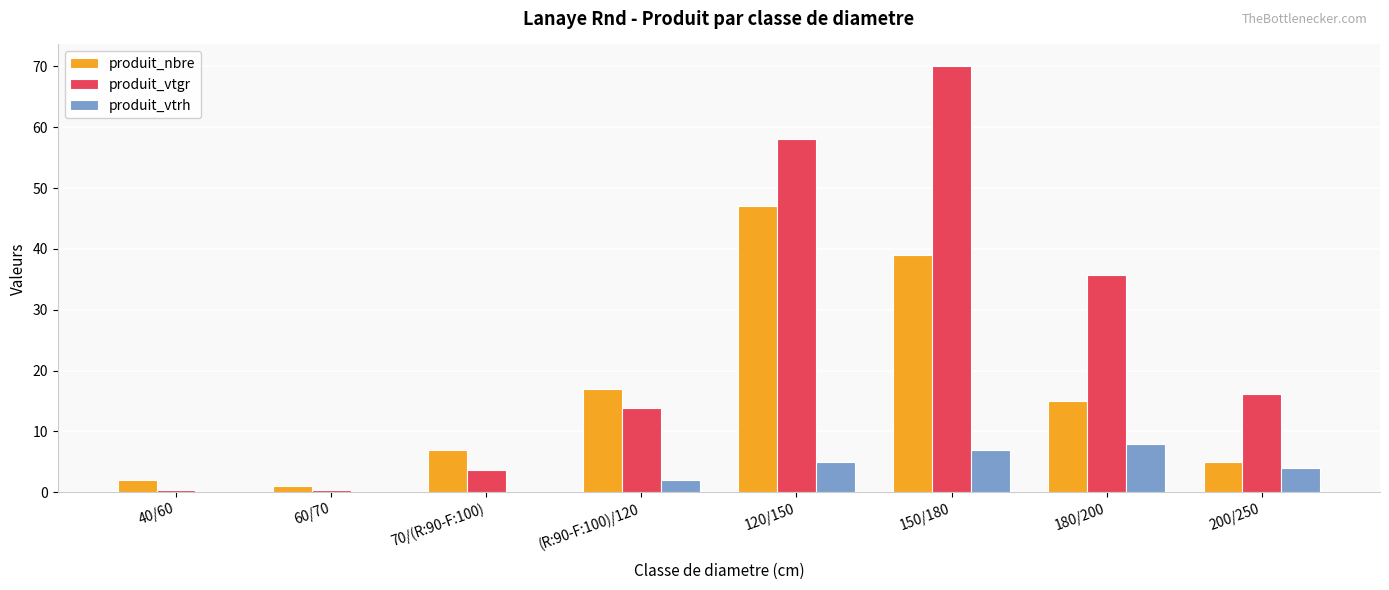

Count the number of categories in the chart.

8